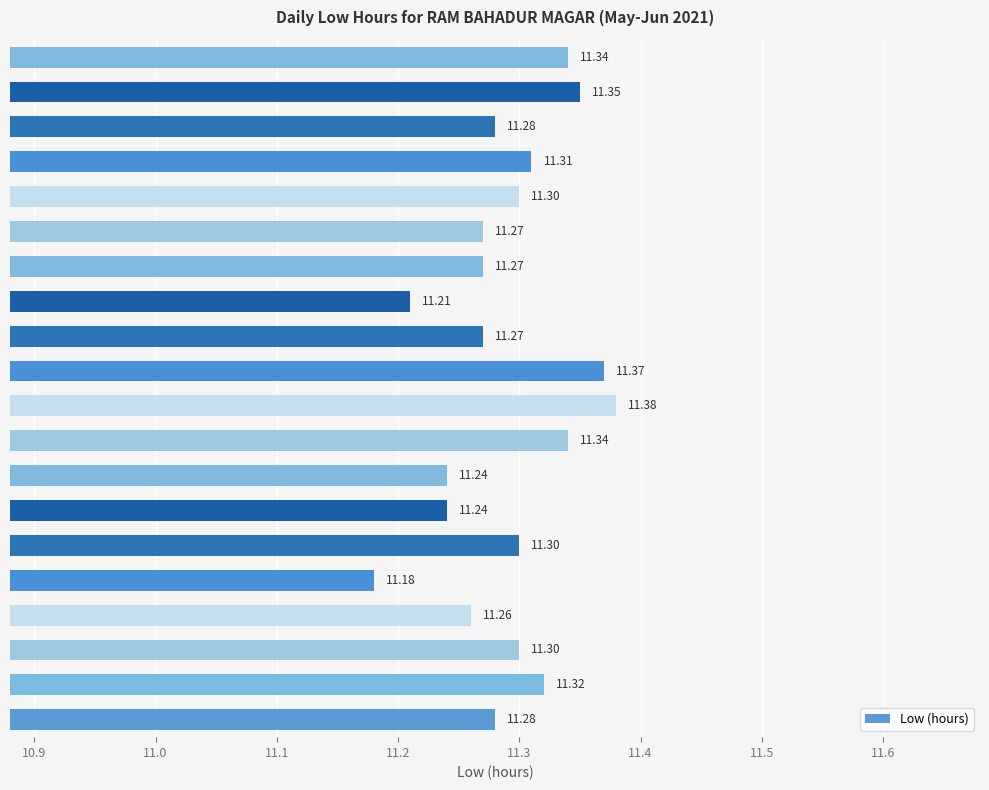

What is the difference between the second highest and second lowest values?

0.2